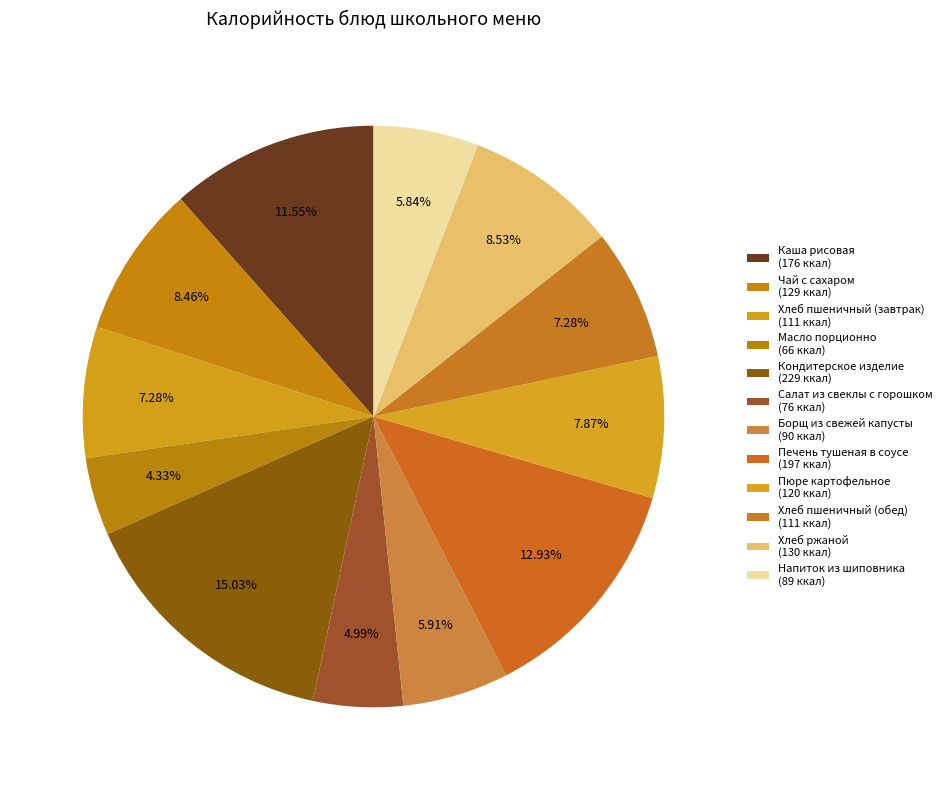

To the nearest percent, what portion does Хлеб пшеничный (завтрак) represent?

7%